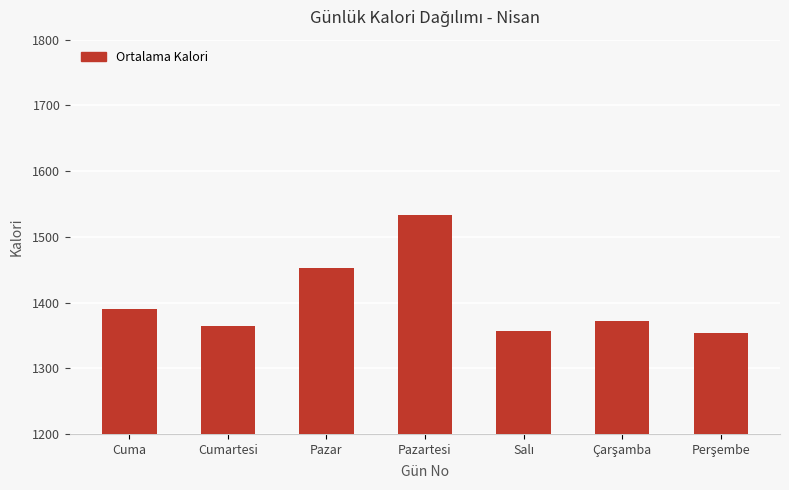

What is the maximum value shown in the chart?

1533